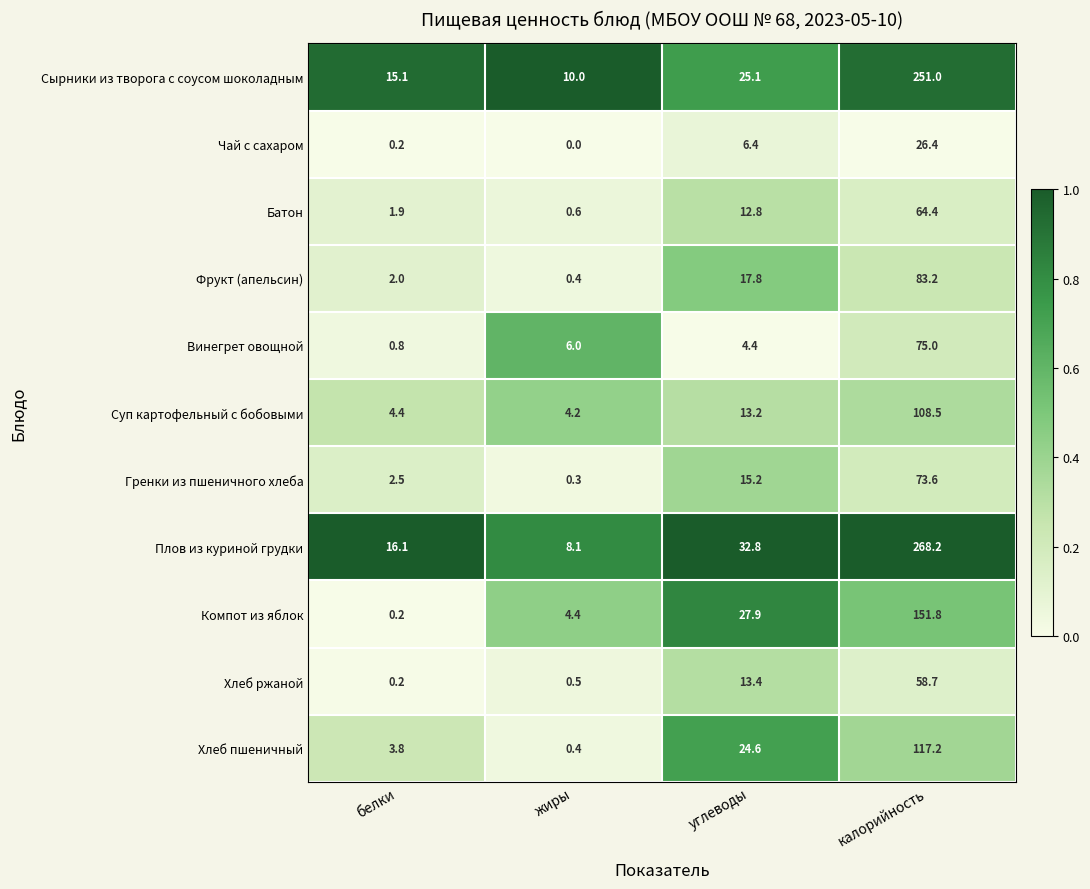

At which category is the sum across all series the highest?

калорийность